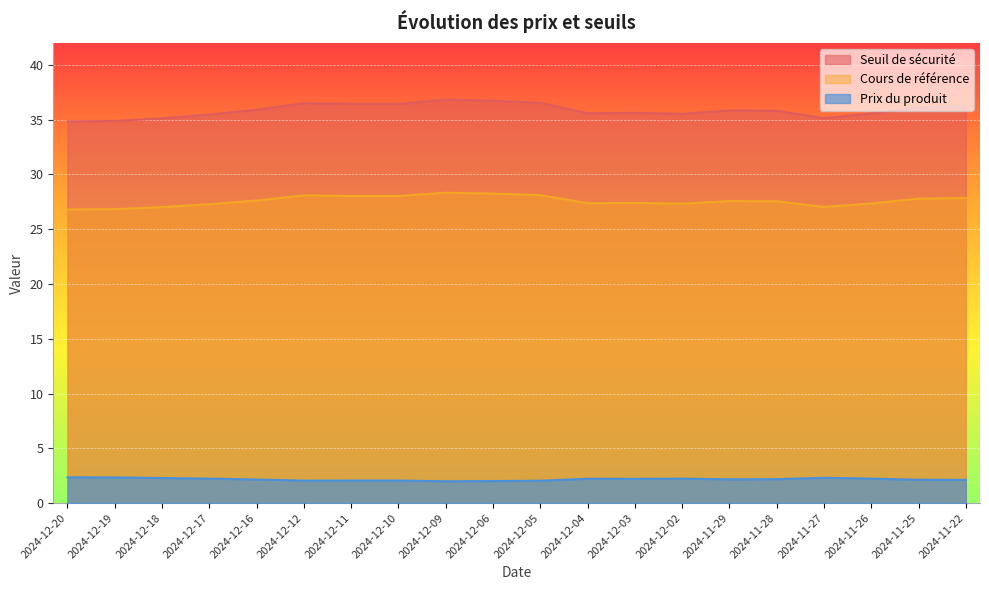

What is the sum of all Seuil de sécurité values?

717.1